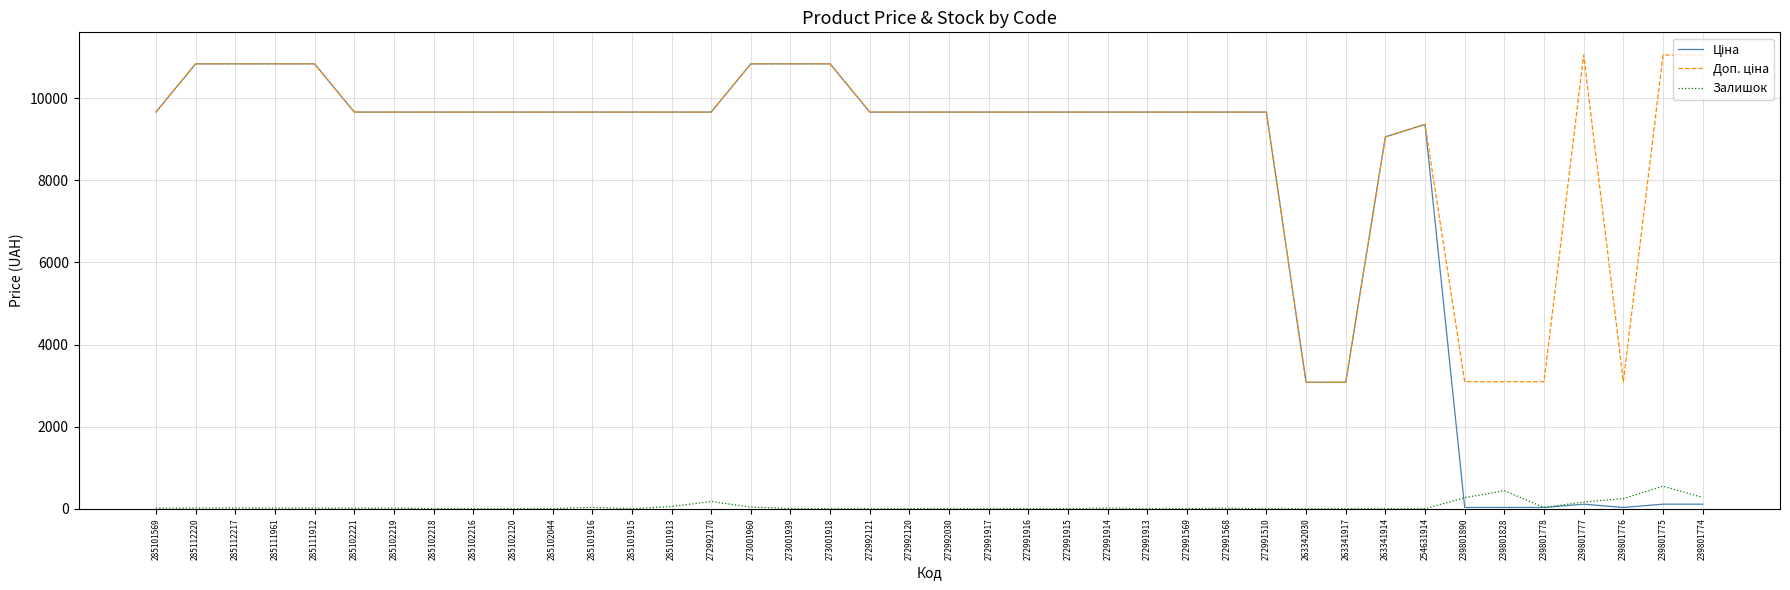

What is the total value across all series at 263341917?

6161.7